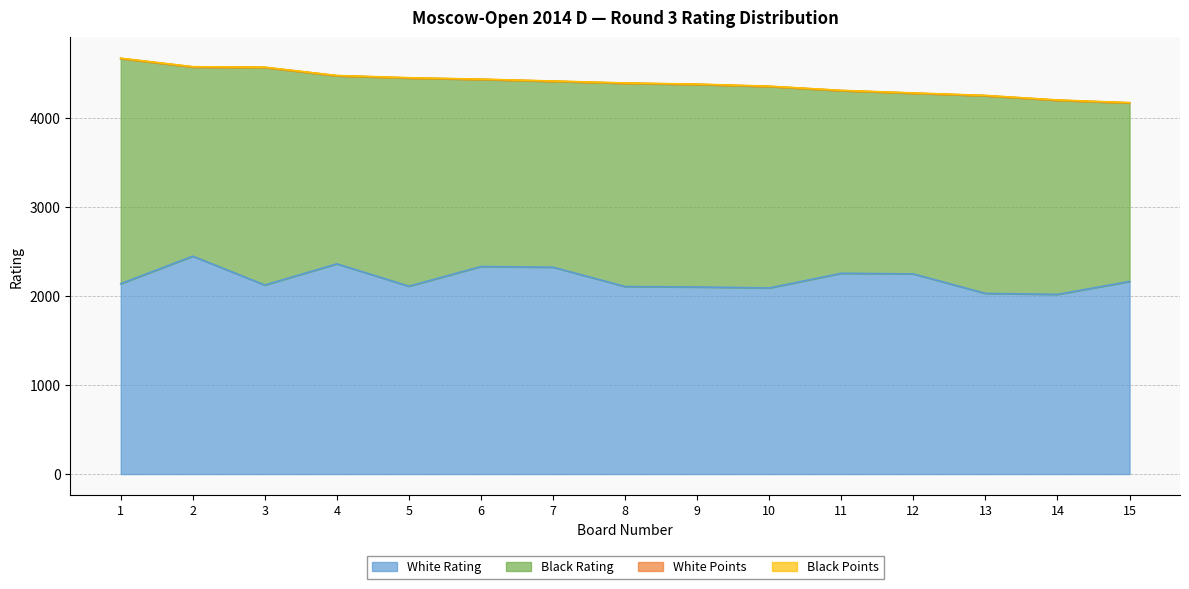

At which label is Black Rating closest to 2266?

10